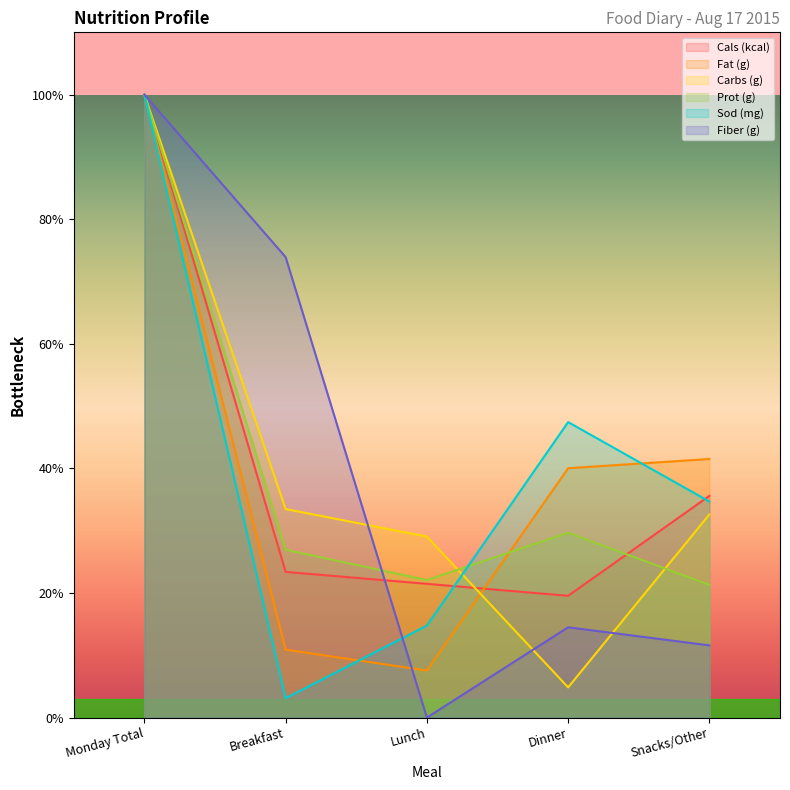

At which label does Cals (kcal) reach its minimum?

Dinner